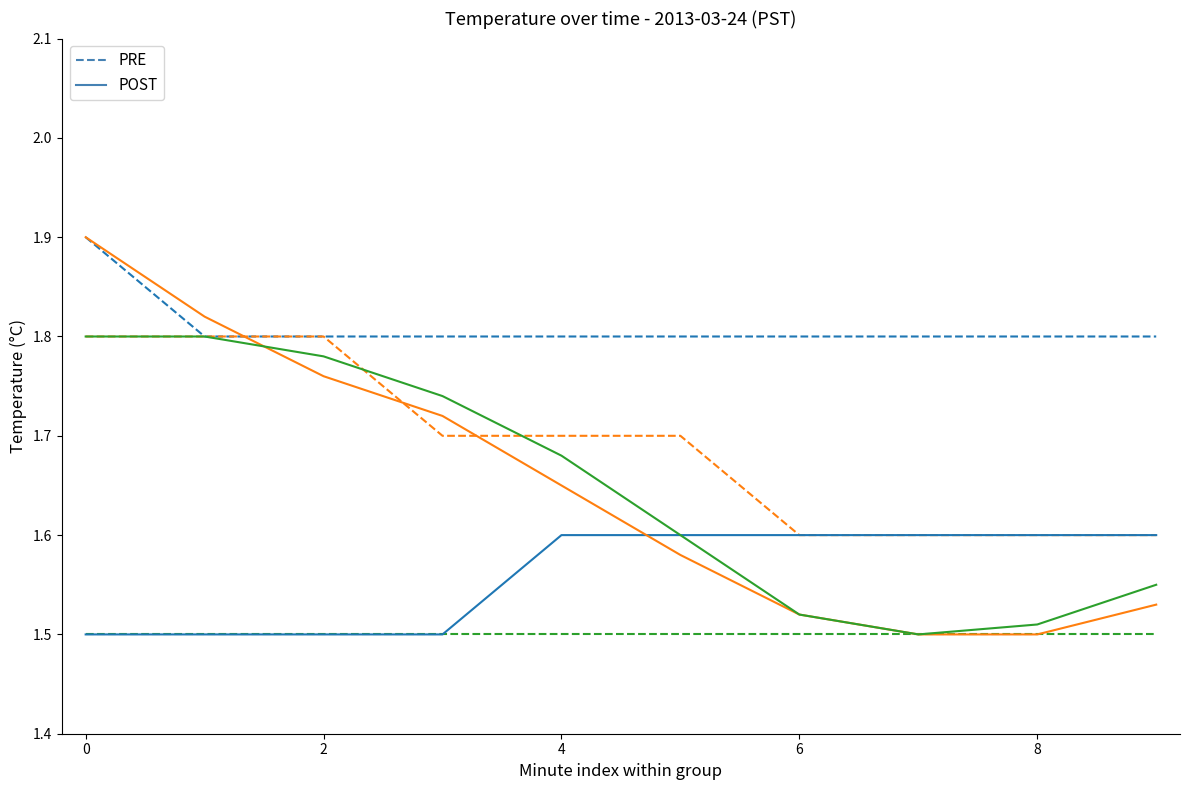

The PRE - Hour 0 (minutes 0-9) series shows 0.5 at 4. True or false?

False